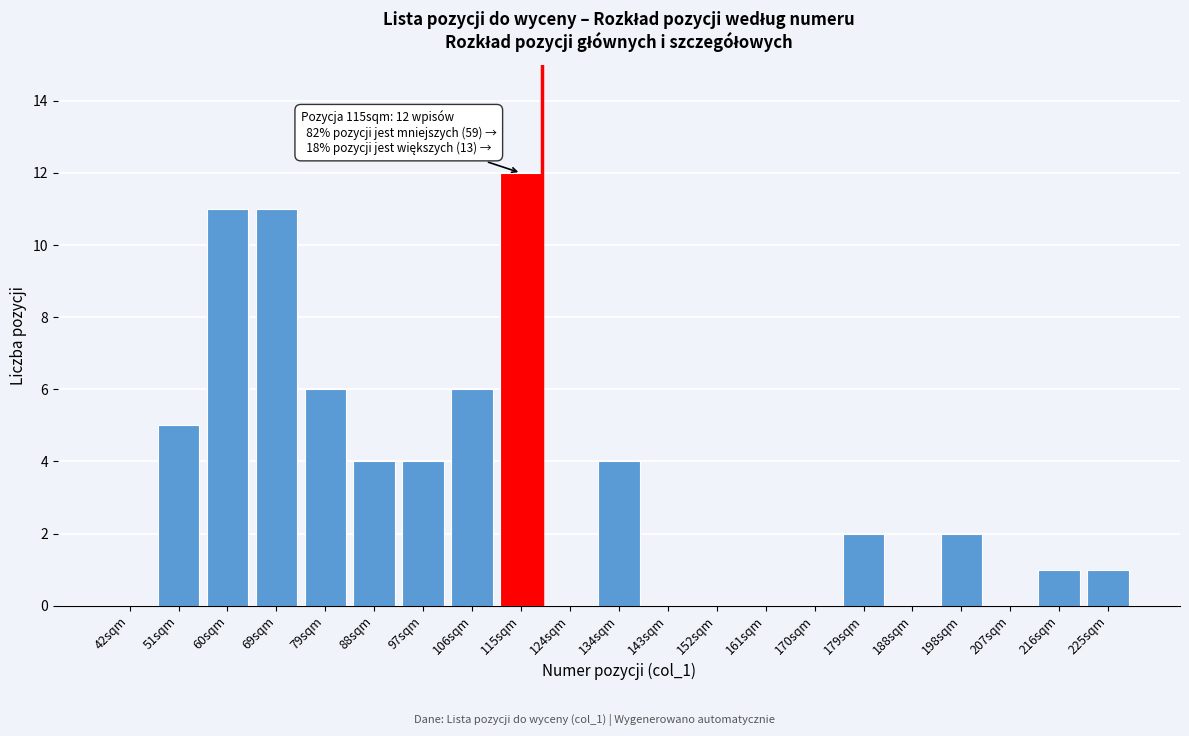

Reading left to right, list all the values displayed in this chart.

42sqm=0	51sqm=5	60sqm=11	69sqm=11	79sqm=6	88sqm=4	97sqm=4	106sqm=6	115sqm=12	124sqm=0	134sqm=4	143sqm=0	152sqm=0	161sqm=0	170sqm=0	179sqm=2	188sqm=0	198sqm=2	207sqm=0	216sqm=1	225sqm=1